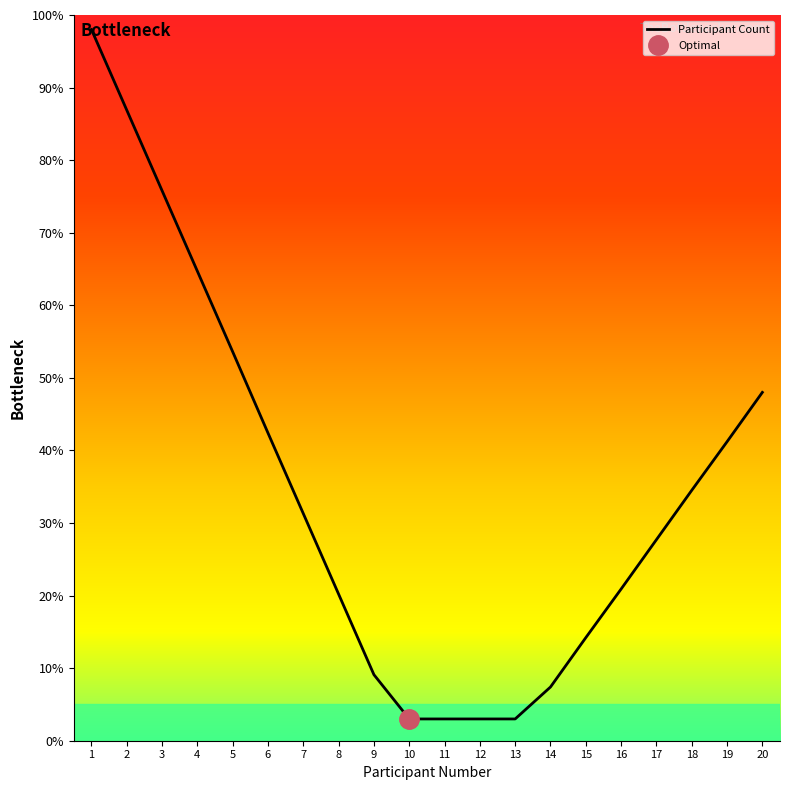

What is the difference between the second highest and second lowest values?

83.9